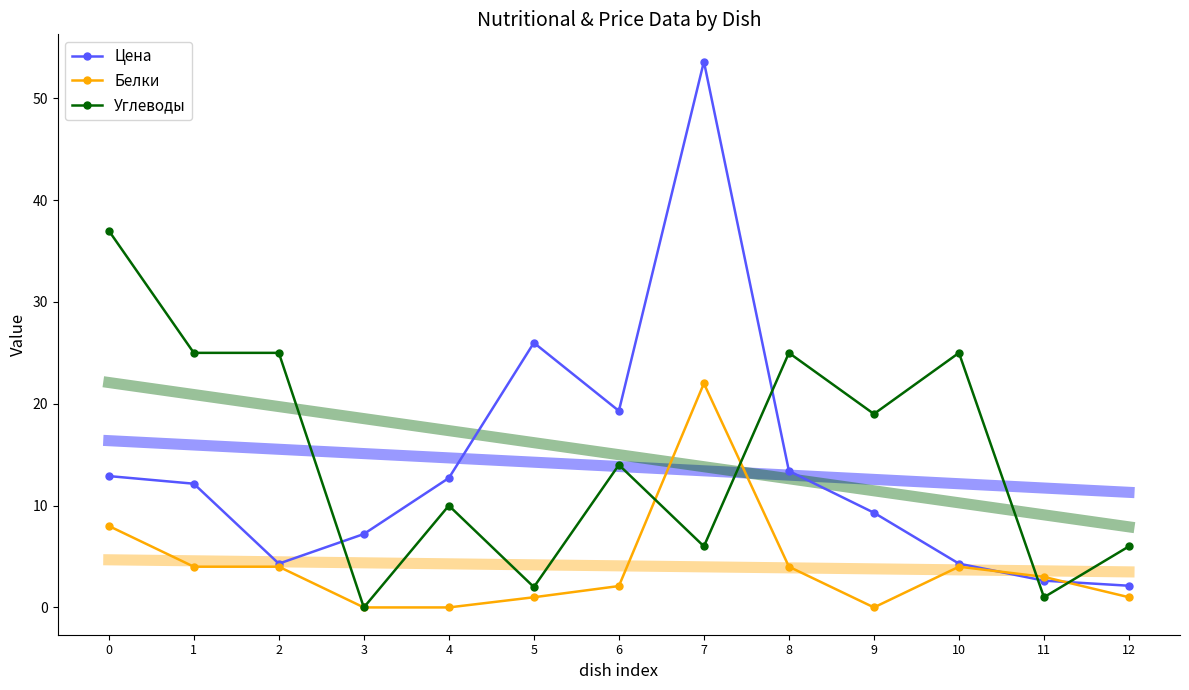

The value of Цена at 5 is 26.0. True or false?

True